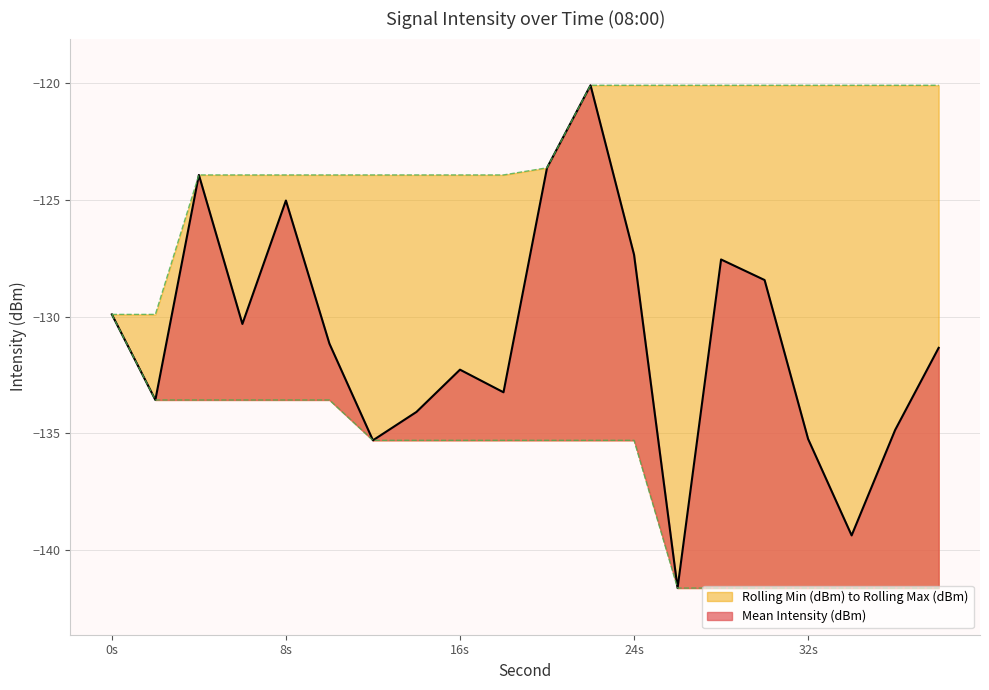

Which has a higher value, 24 or 26?

24